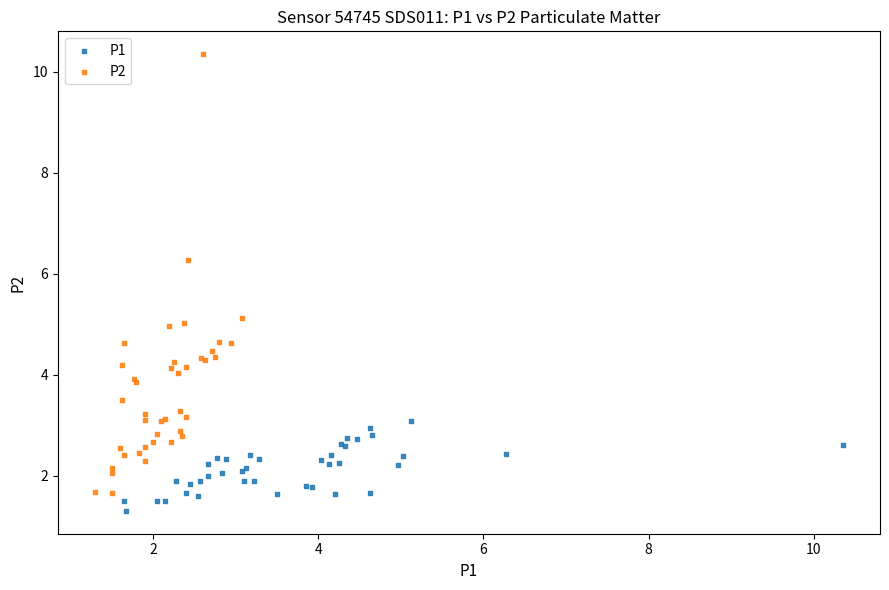

Which series contains the highest Y value?

P2